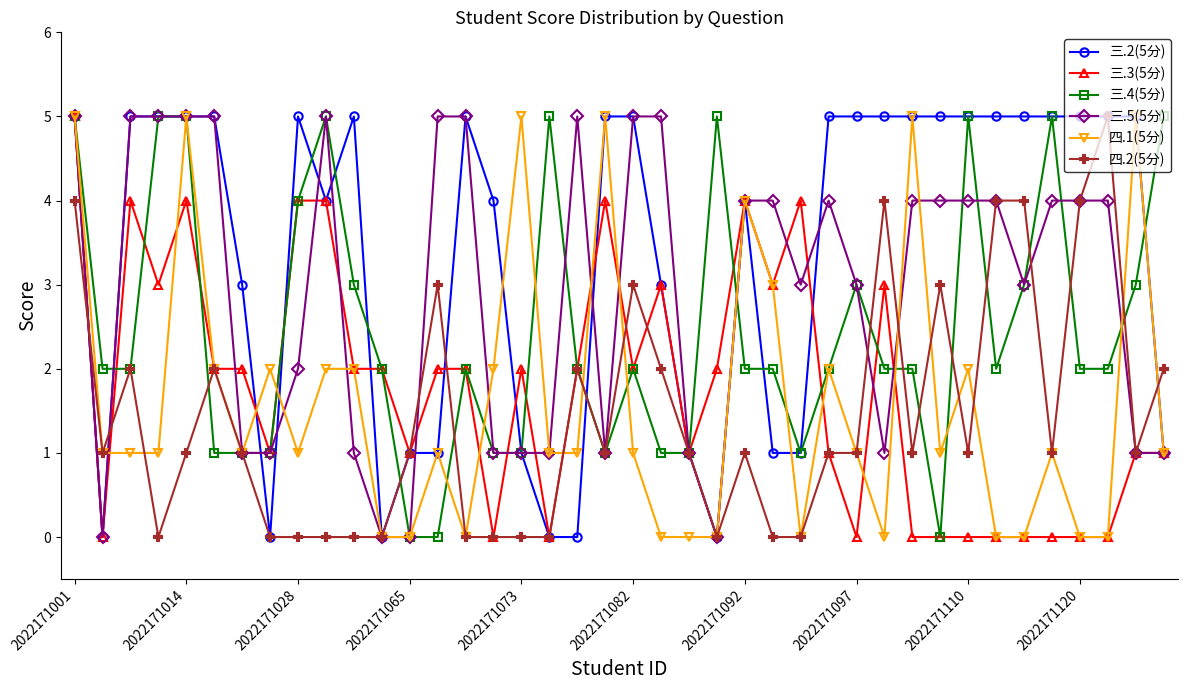

What is the maximum value shown in the chart?

5